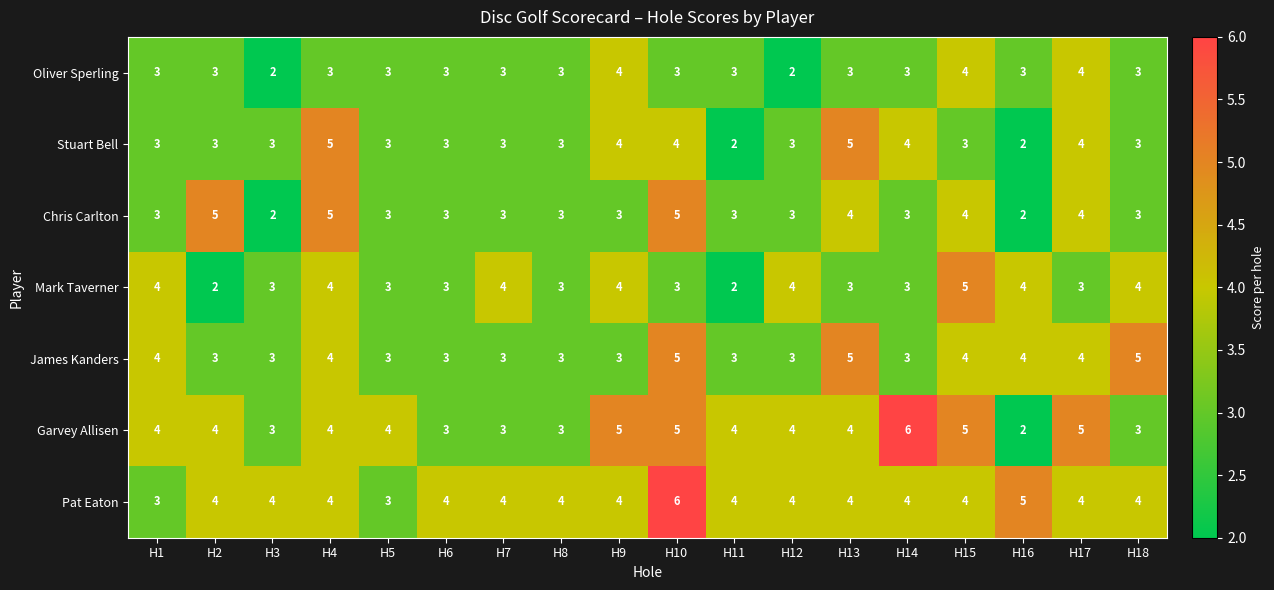

Is it true that Chris Carlton equals 7 at H4?

False